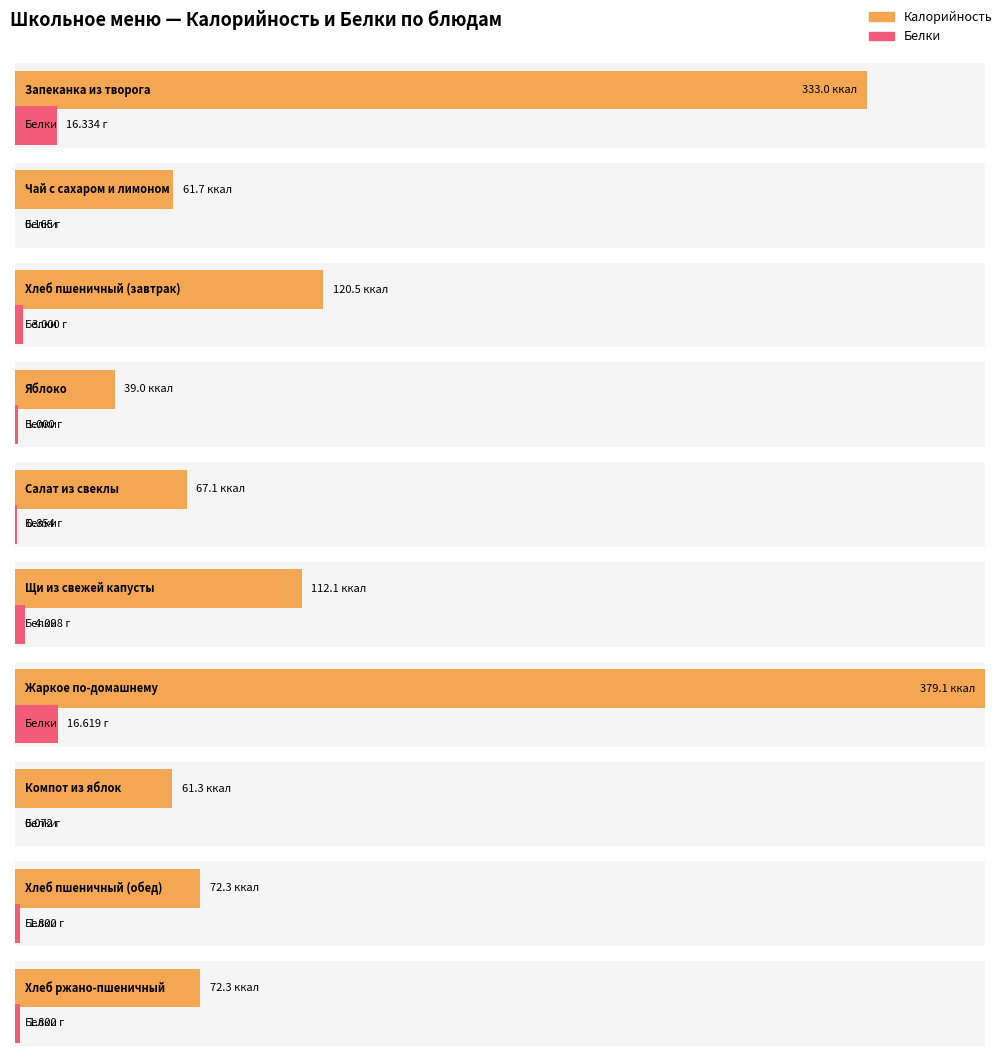

What is the label of the 2nd bar from the left?

Чай с сахаром и лимоном